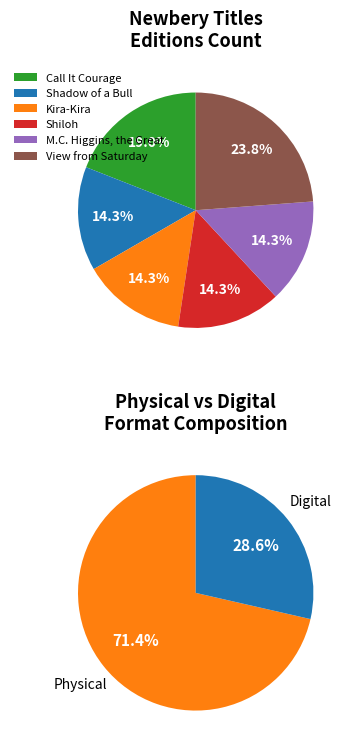

To the nearest percent, what is the difference between the largest and smallest slice percentages?

10%